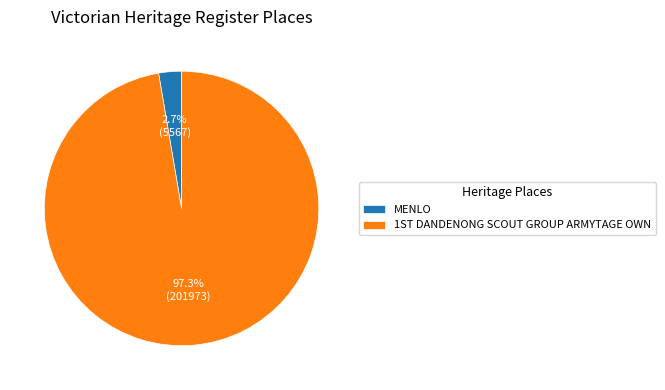

Which category has the smallest portion of the pie?

MENLO